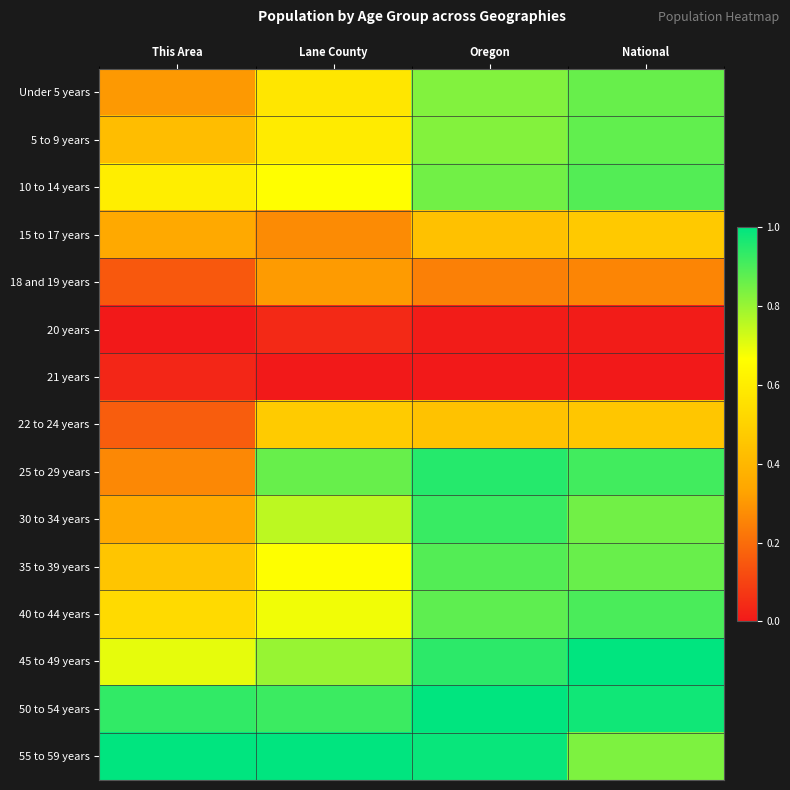

Which series has the largest range (max minus min)?

25 to 29 years